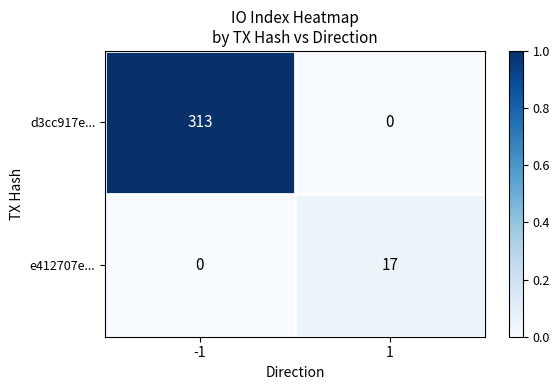

Between -1 and 1, which series saw the biggest shift?

d3cc917e...